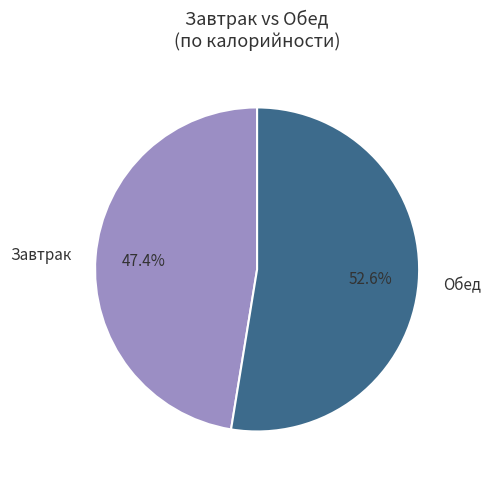

To the nearest percent, what is the difference between the largest and smallest slice percentages?

5%